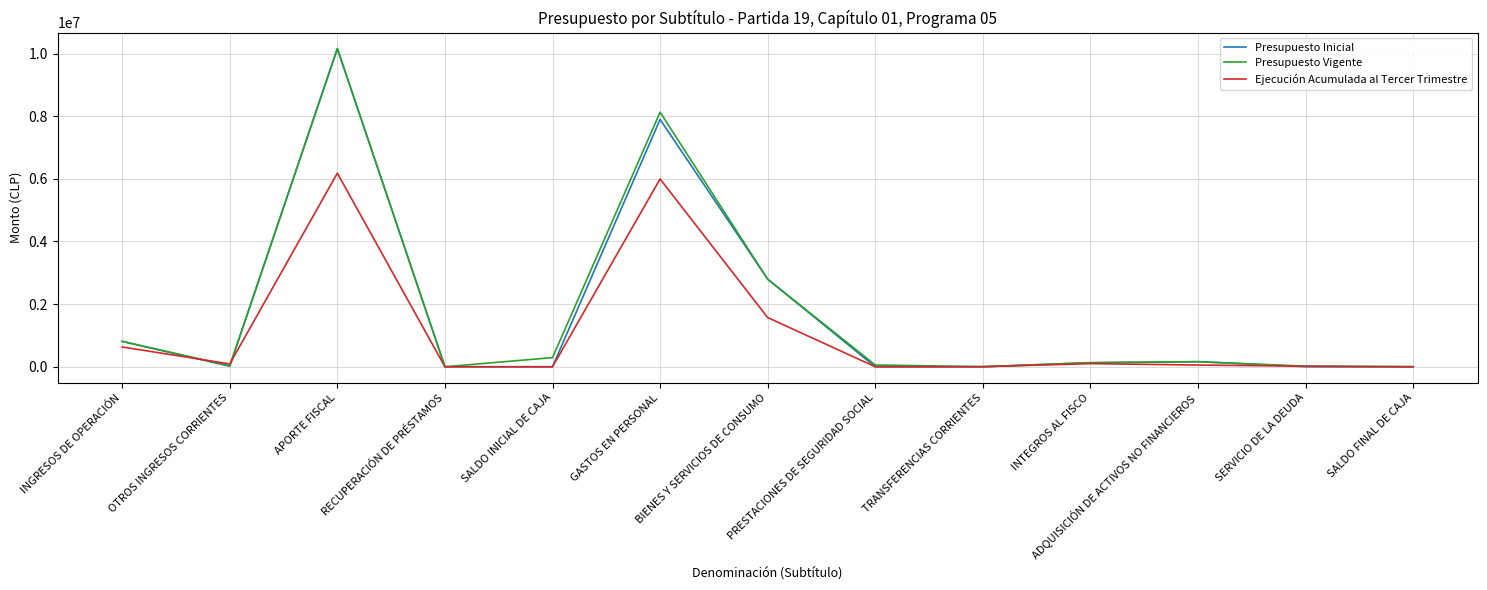

What is the spread (max minus min) of values at SERVICIO DE LA DEUDA?

17161